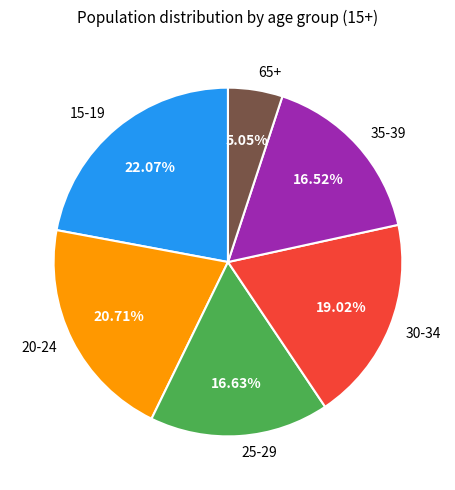

To the nearest percent, what portion does 35-39 represent?

17%